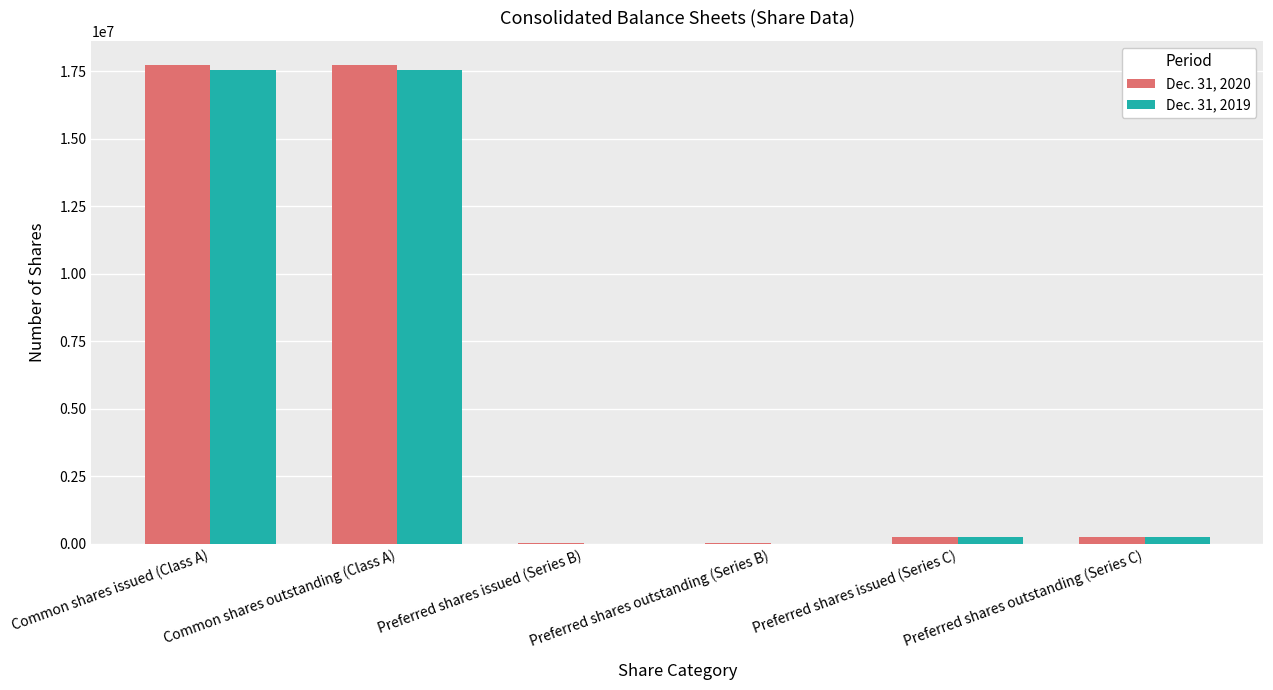

What is the greatest value displayed?

17741008